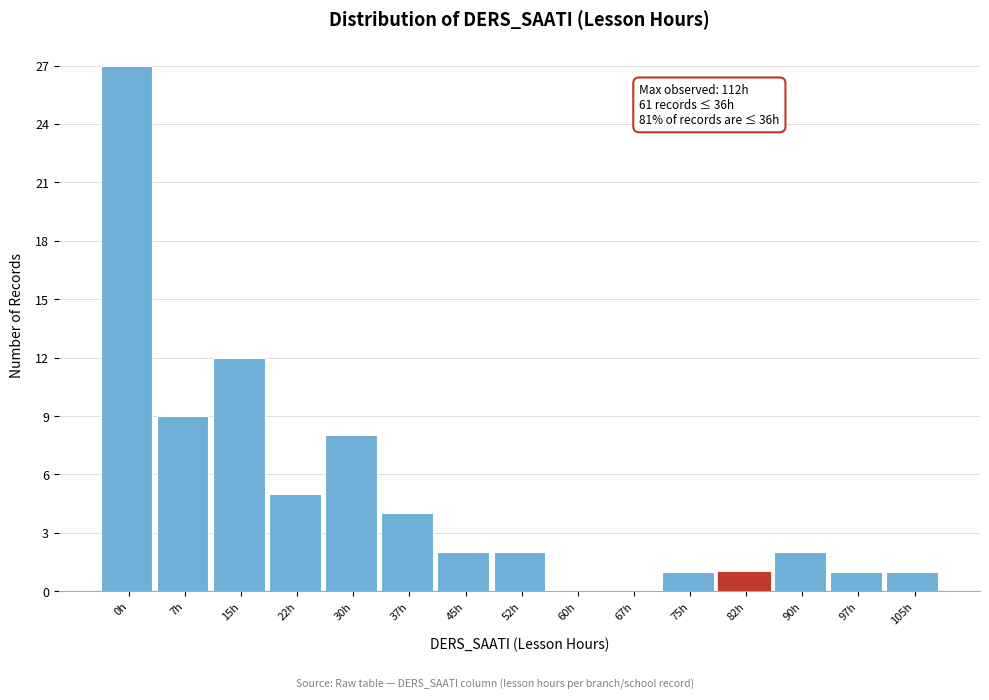

Reading left to right, what are all the values shown in this chart?

0h=27	7h=9	15h=12	22h=5	30h=8	37h=4	45h=2	52h=2	60h=0	67h=0	75h=1	82h=1	90h=2	97h=1	105h=1